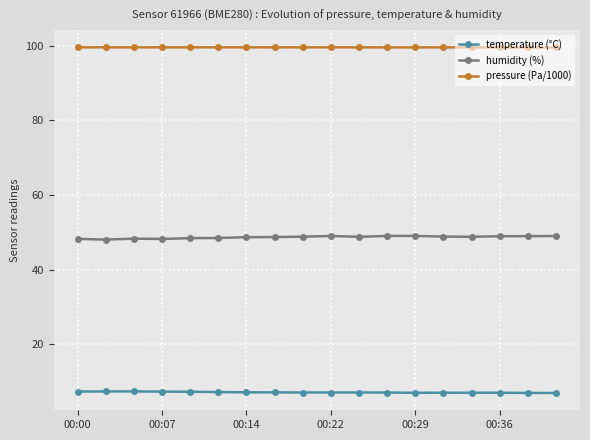

List the series in order of their peak value, highest first.

pressure (Pa/1000), humidity (%), temperature (°C)